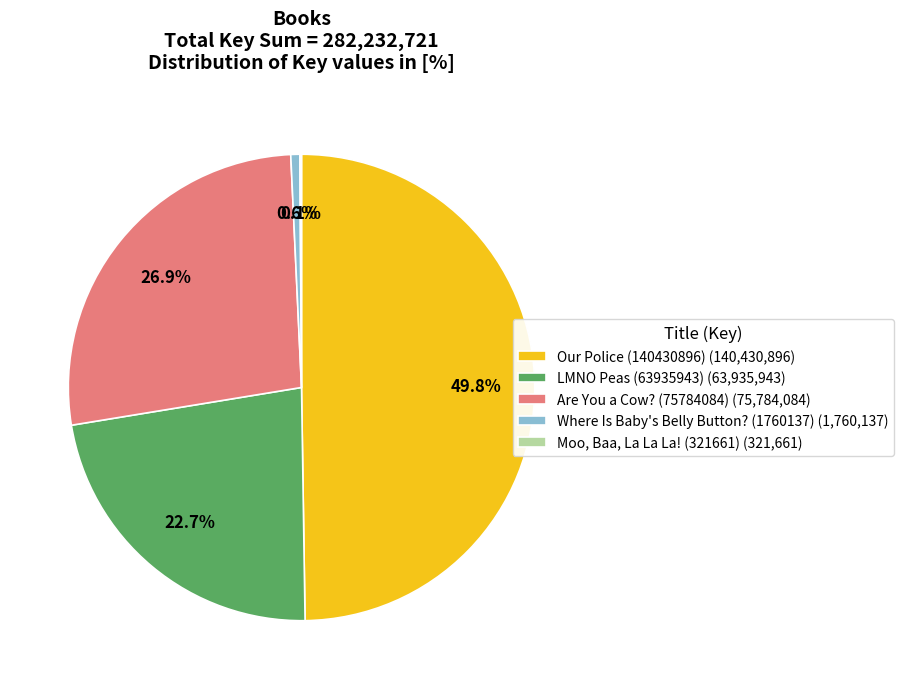

What is the total percentage of Are You a Cow? (75784084) (75,784,084) and Where Is Baby's Belly Button? (1760137) (1,760,137)?

27.5%